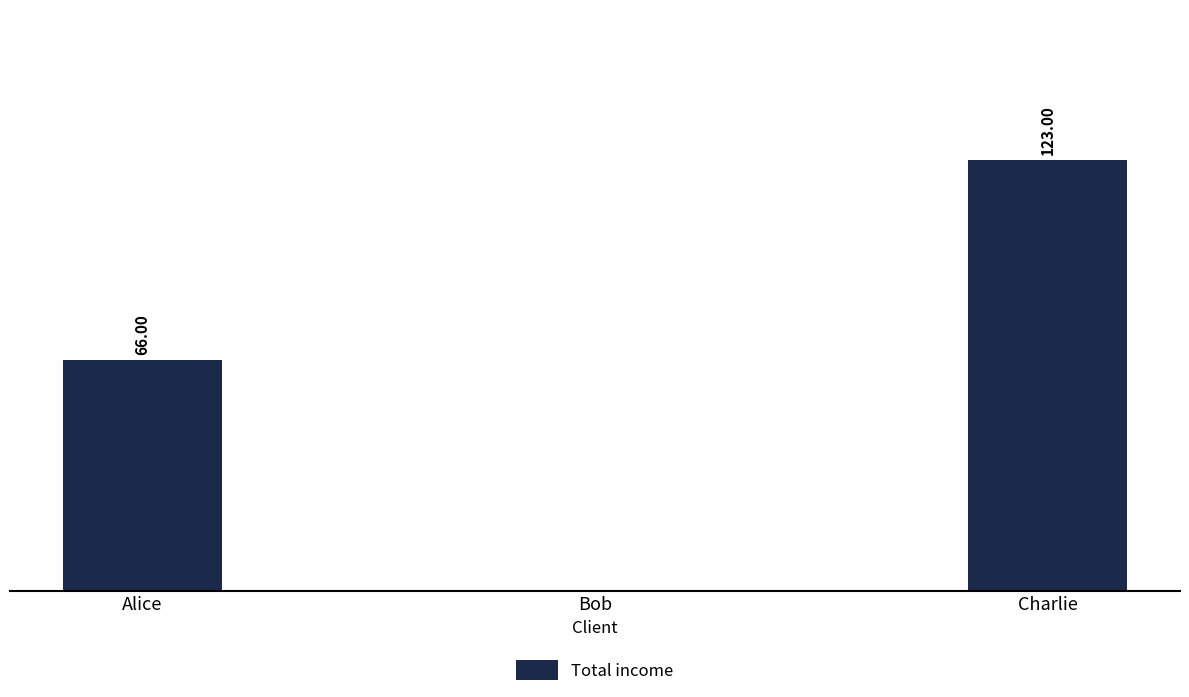

Which label corresponds to the largest value in the chart?

Charlie